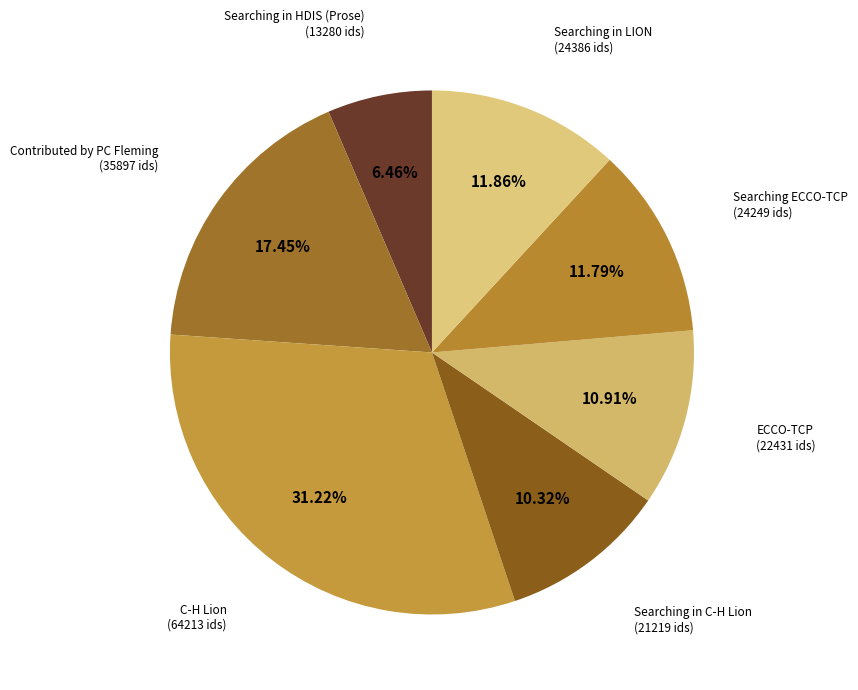

To the nearest percent, what is the difference between the largest and smallest slice percentages?

25%